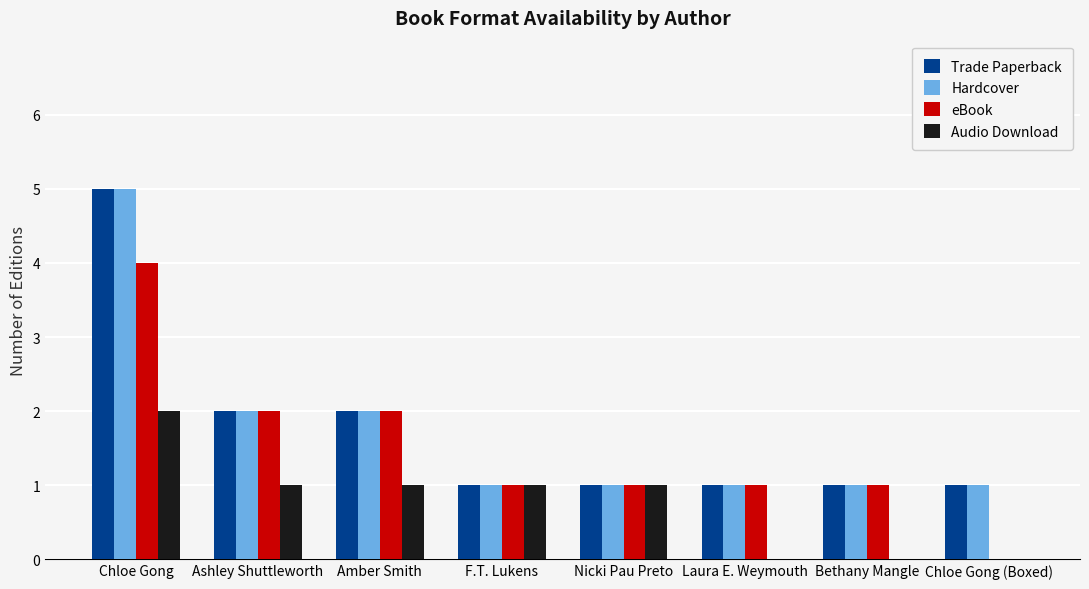

How many groups of bars are there?

8